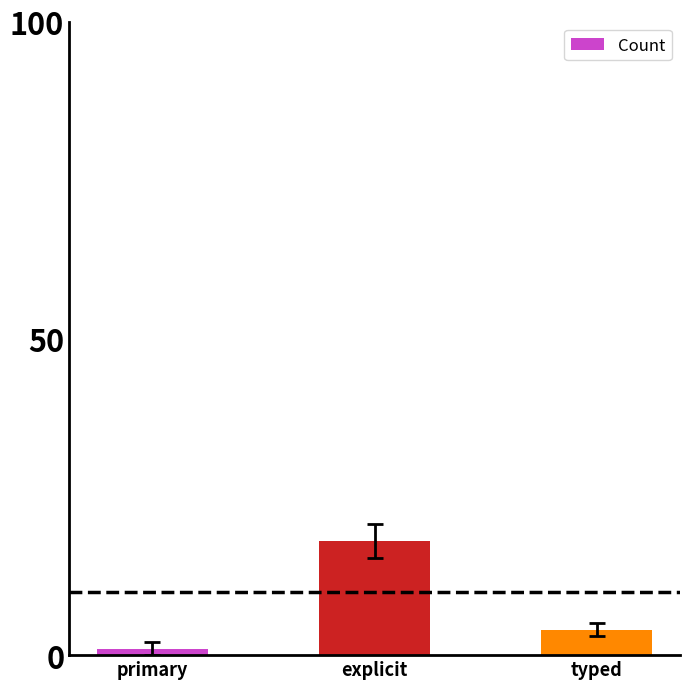

What value does the data have at explicit, to the nearest 5?

20